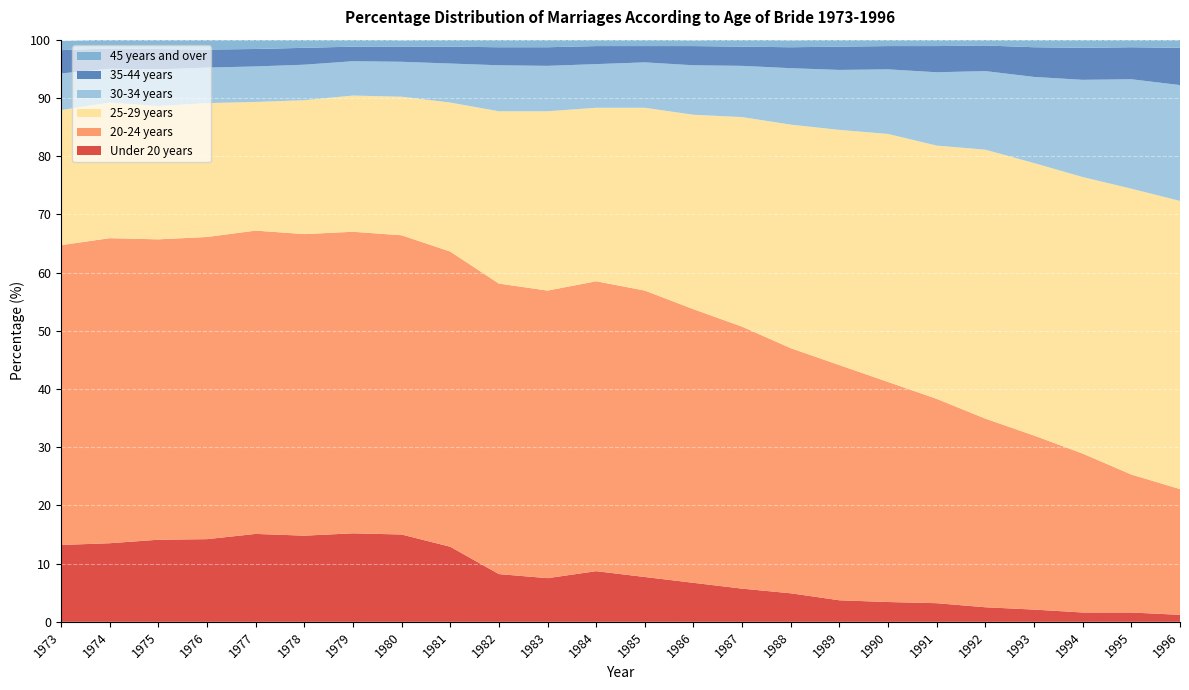

Reading left to right, transcribe all the data shown in this chart.

Under 20 years: 13.2	13.5	14.1	14.2	15.1	14.8	15.2	15.0	12.9	8.2	7.5	8.7	7.7	6.7	5.7	4.9	3.7	3.4	3.2	2.5	2.1	1.6	1.6	1.2
20-24 years: 51.5	52.4	51.6	51.9	52.1	51.8	51.8	51.4	50.7	49.9	49.4	49.8	49.2	47.0	45.0	42.1	40.4	37.8	35.1	32.4	29.9	27.3	23.7	21.6
25-29 years: 23.2	23.3	22.9	23.0	22.1	23.0	23.4	23.8	25.6	29.6	30.8	29.8	31.4	33.4	36.0	38.4	40.4	42.6	43.5	46.2	46.8	47.5	49.1	49.5
30-34 years: 6.3	5.8	6.3	6.1	6.1	6.1	5.9	6.0	6.7	7.9	7.8	7.5	7.8	8.5	8.8	9.7	10.3	11.1	12.6	13.5	14.8	16.7	18.8	19.9
35-44 years: 4.0	3.5	3.5	3.1	3.0	2.9	2.5	2.6	2.9	3.1	3.2	3.1	2.8	3.3	3.3	3.6	4.0	4.0	4.5	4.4	5.1	5.5	5.5	6.4
45 years and over: 1.6	1.5	1.7	1.7	1.6	1.4	1.3	1.1	1.2	1.3	1.3	1.2	1.1	1.0	1.2	1.2	1.2	1.1	1.1	1.0	1.3	1.4	1.3	1.4